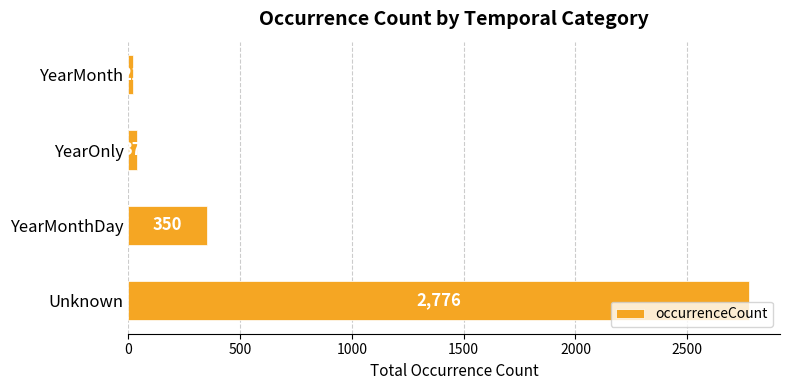

List the labels in order of value, smallest first.

YearMonth, YearOnly, YearMonthDay, Unknown